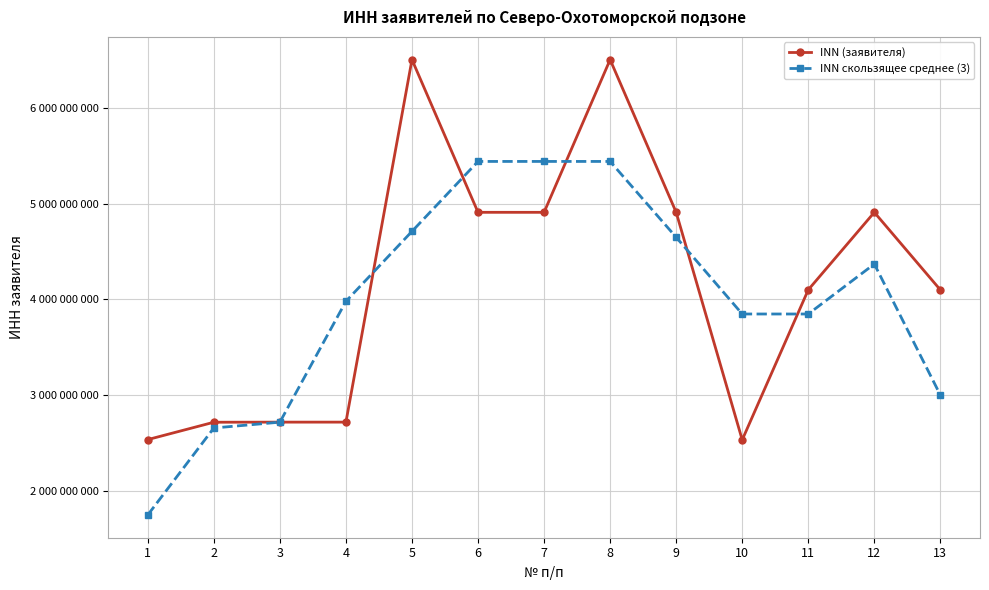

Is it true that INN (заявителя) equals 2487387287.5 at 11?

False